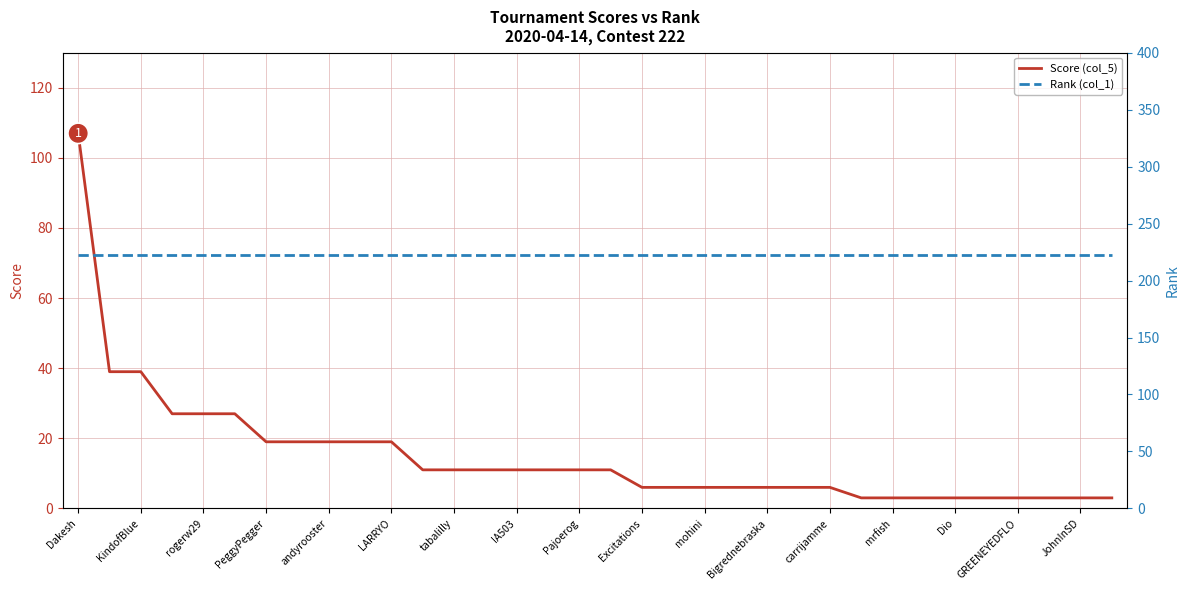

What is the value of the Score (col_5) point at the 6th from the left?

27